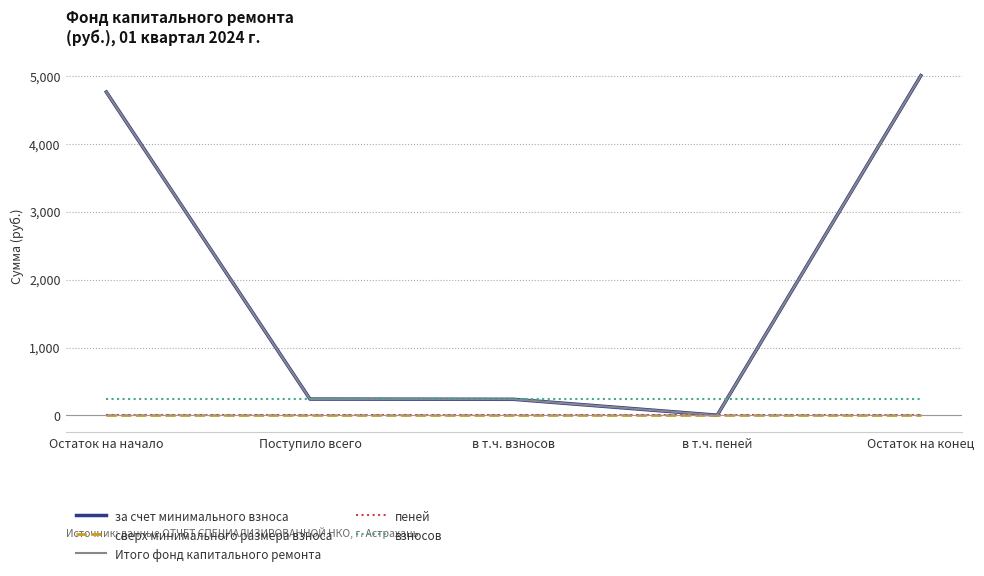

Between в т.ч. пеней and Остаток на конец, which is larger?

Остаток на конец